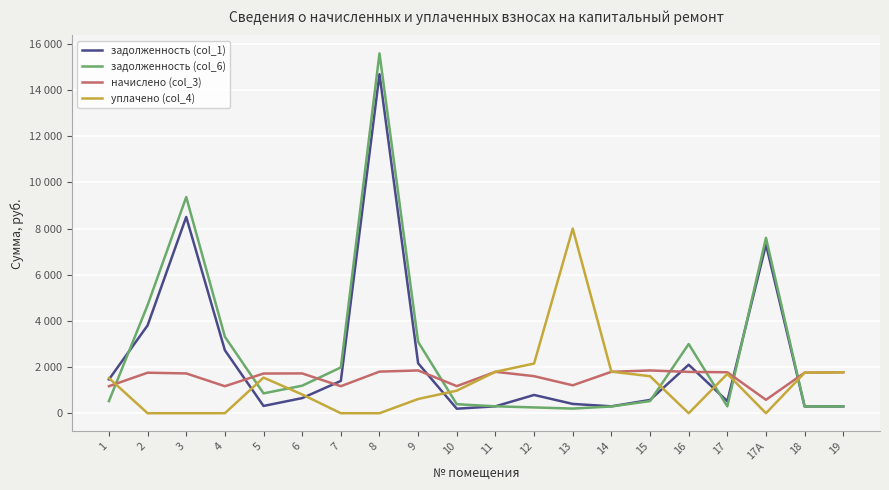

At which label does задолженность (col_1) first exceed 791?

1